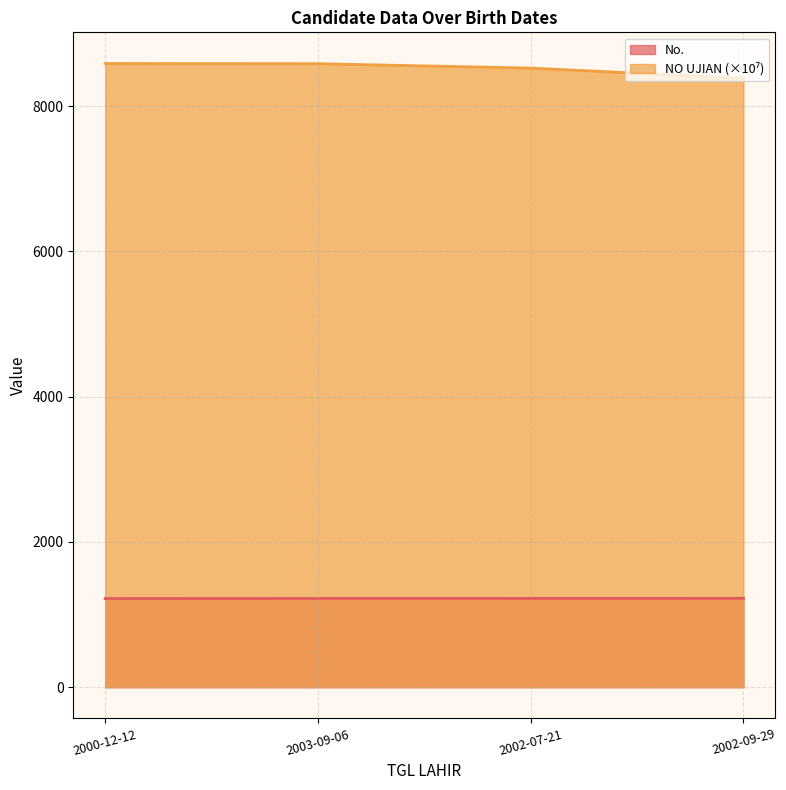

Rank the series at 2002-07-21 from highest to lowest value.

NO UJIAN, No.